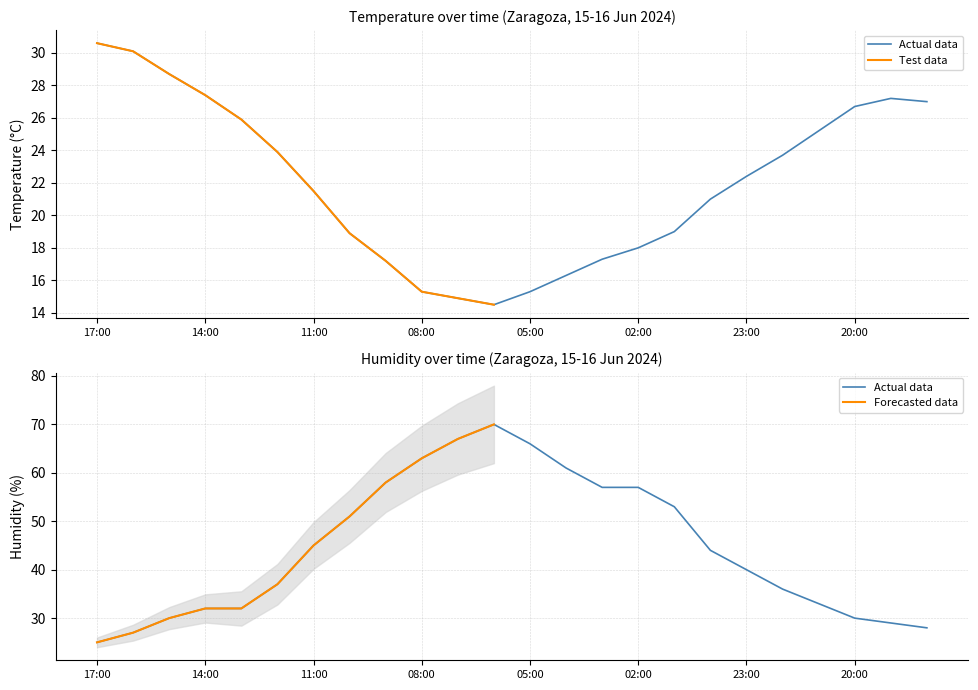

Which label corresponds to the largest value in the chart?

06:00